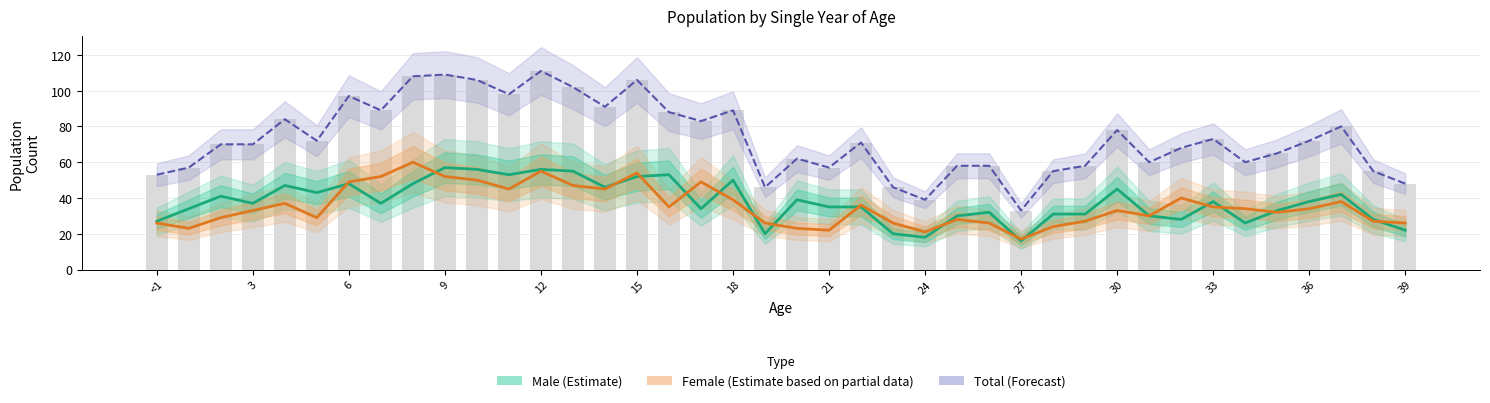

The value of Total at 20 is 62. True or false?

True